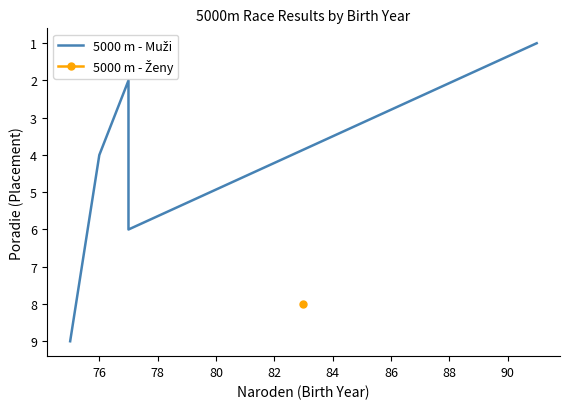

What is the difference between the second highest and minimum values?

5